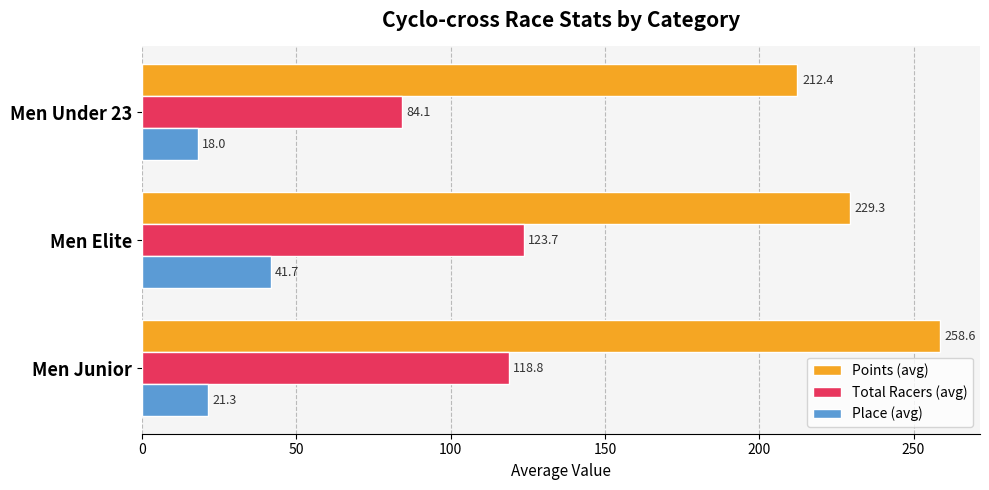

Which category has the highest value in the Total Racers (avg) series?

Men Elite